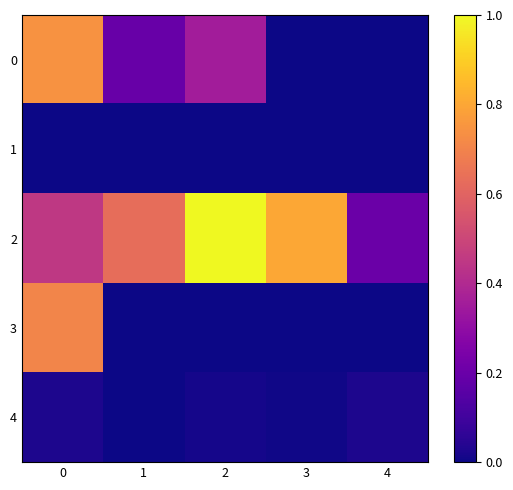

Which series has the largest total across all categories?

row_2